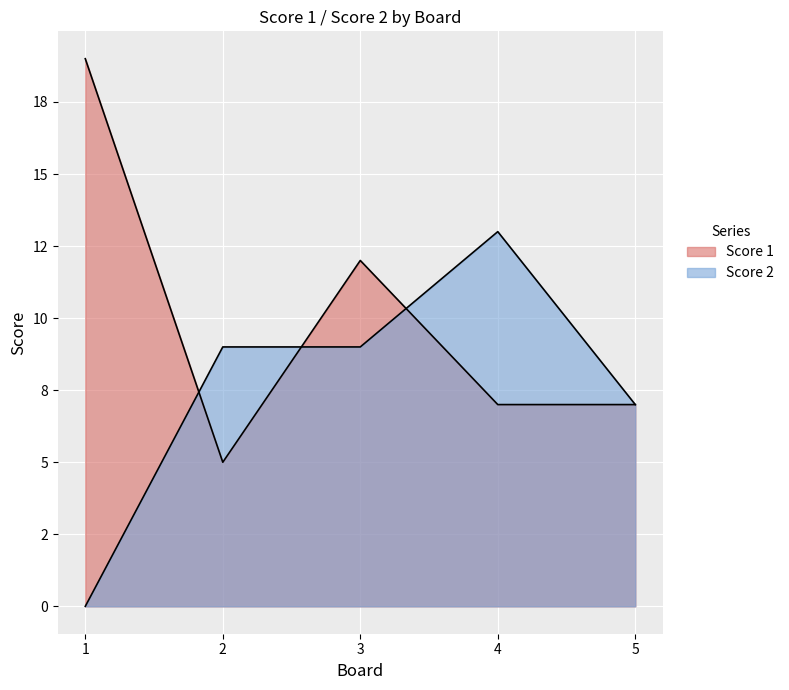

At which label is Score 1 closest to 12?

3